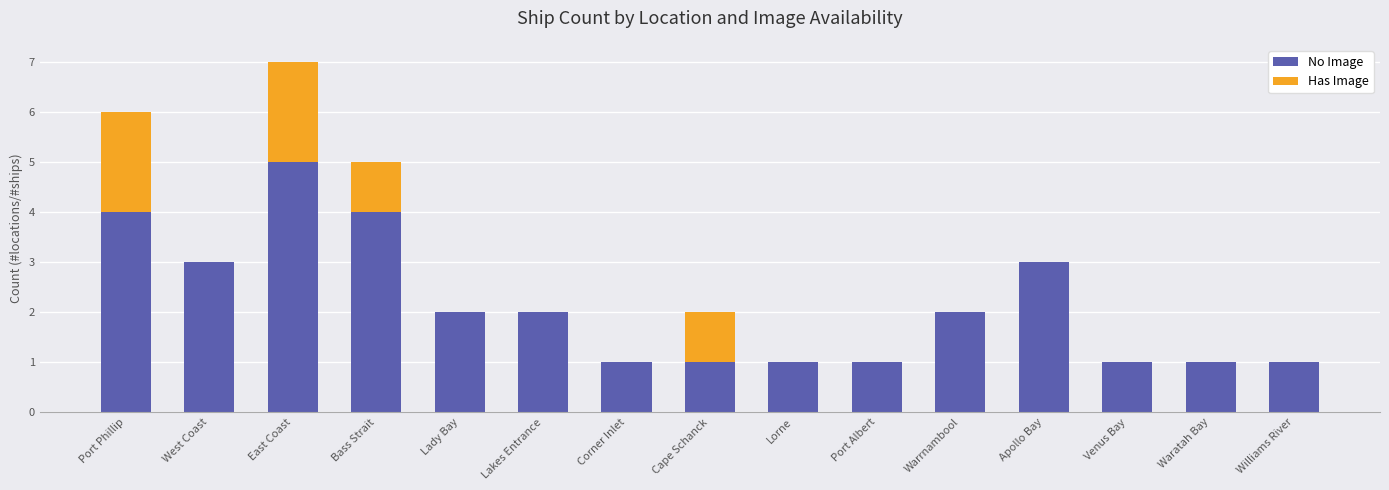

The No Image series shows 3 at Apollo Bay. True or false?

True